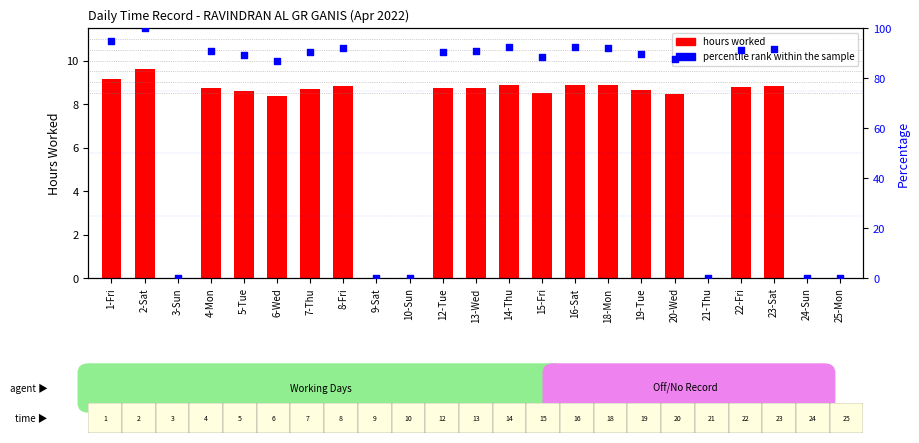

Which series has the widest spread of Y values?

percentile rank within the sample